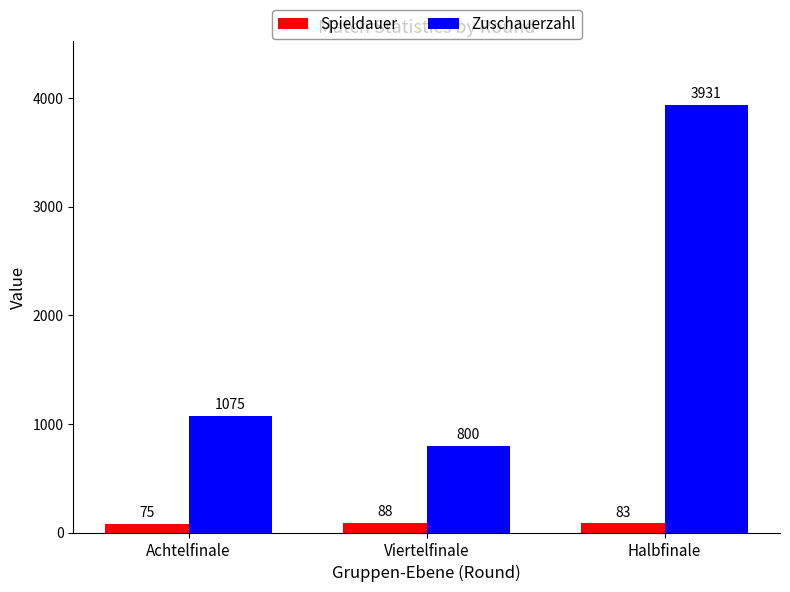

At which label is Zuschauerzahl closest to 2365?

Achtelfinale